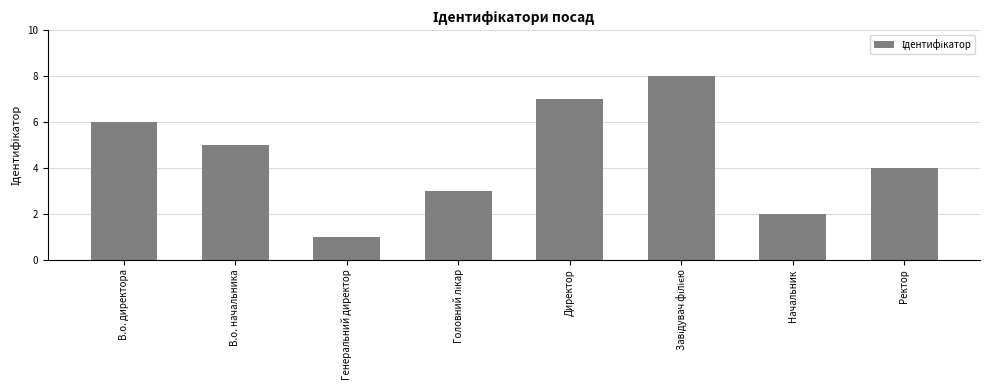

What is the approximate value at Начальник?

2